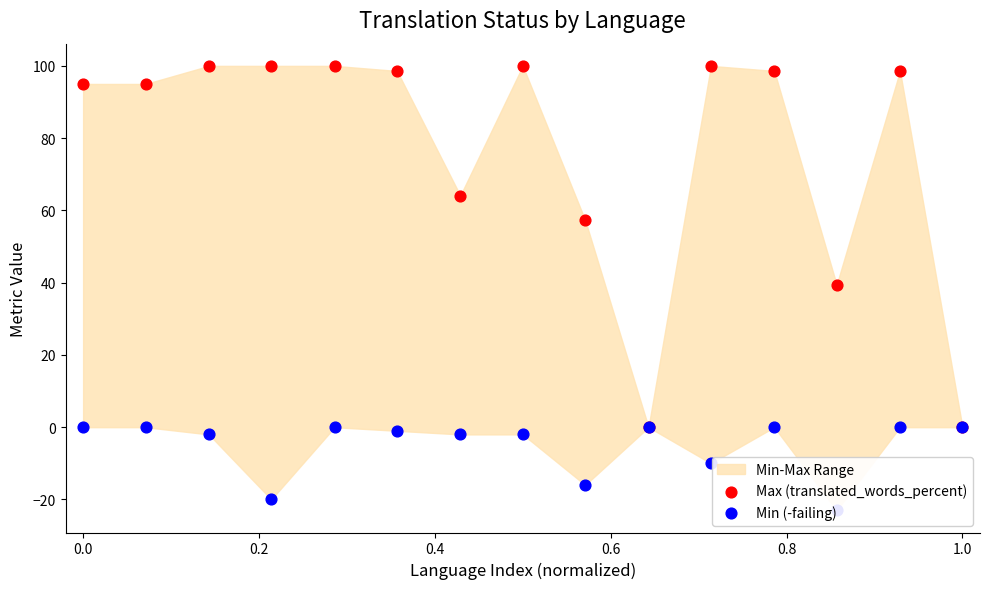

At how many categories does at least one series exceed 18?

13